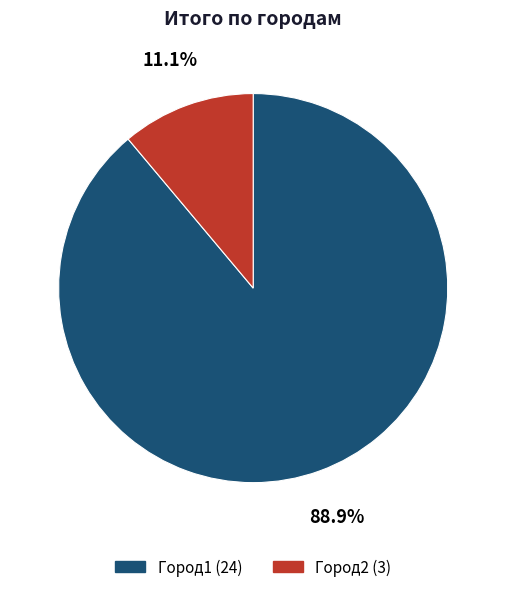

What is the majority slice?

Город1